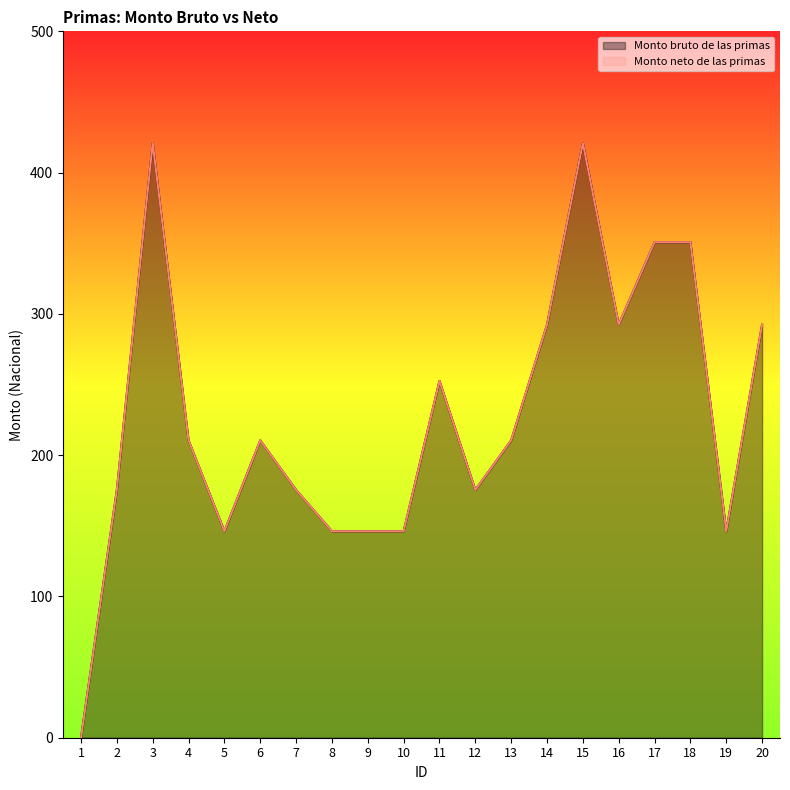

True or false: Monto neto de las primas and Monto bruto de las primas cross at least once.

False